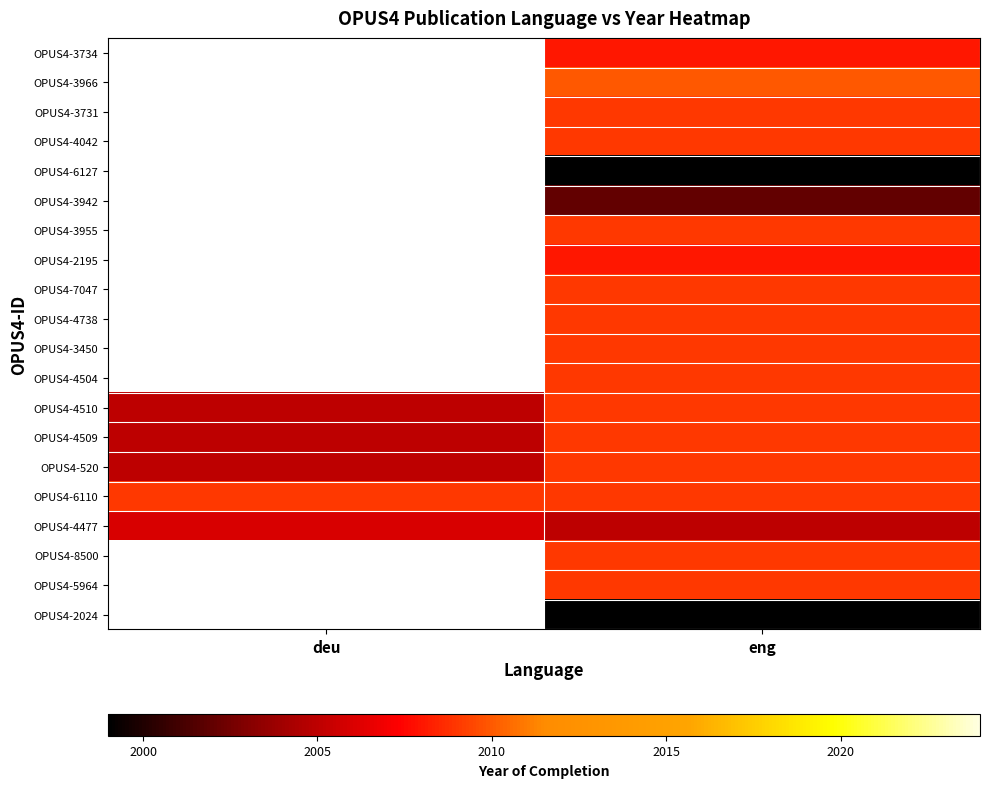

What is the spread (max minus min) of values at eng?

11.0